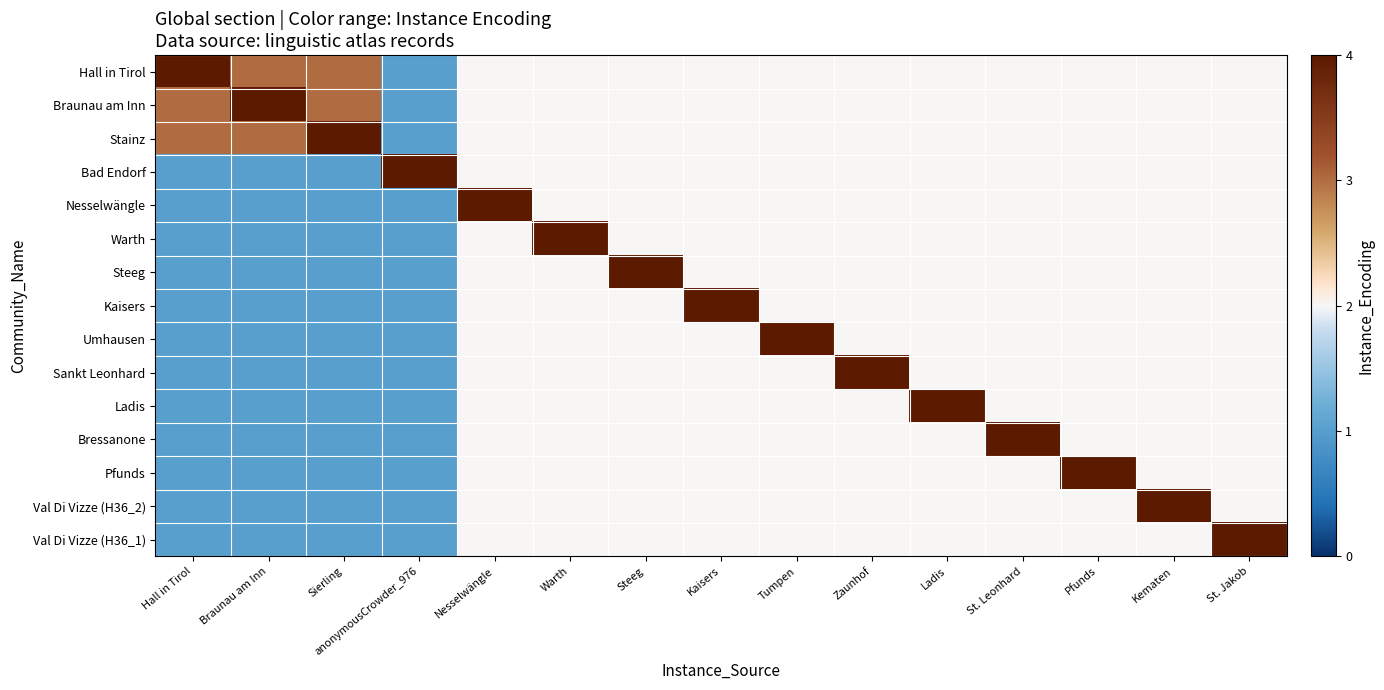

What is the greatest value displayed?

4